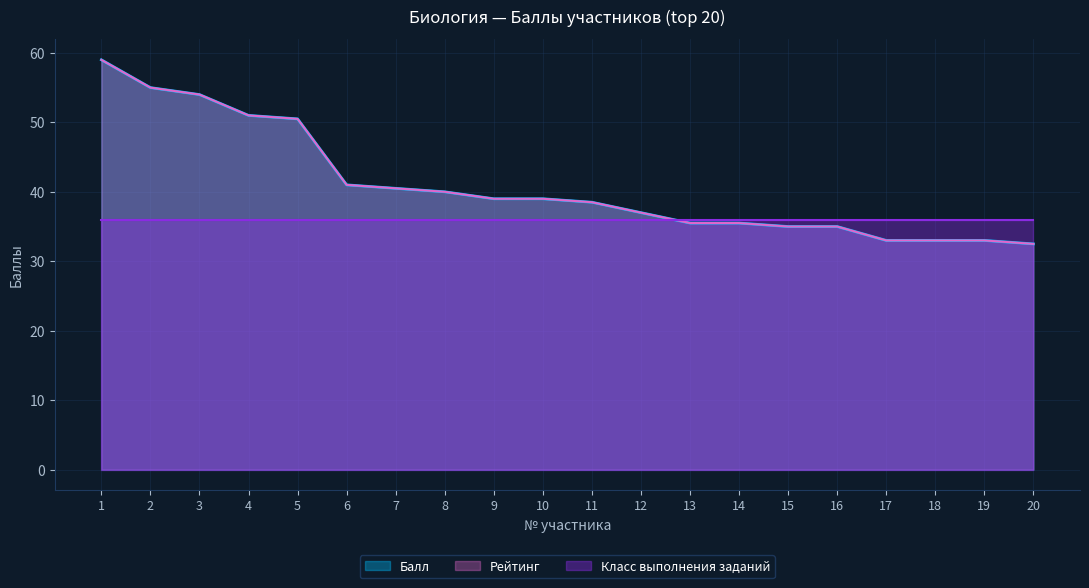

True or false: Балл has a value of 40.5 at 7.

True